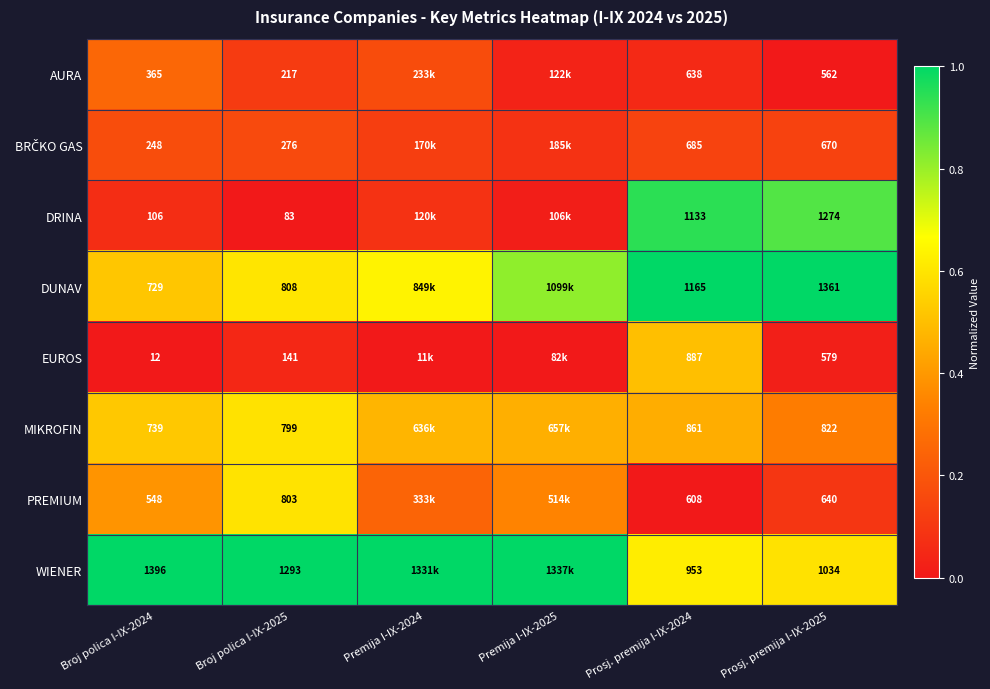

Rank the series at Premija I-IX-2025 from highest to lowest value.

WIENER, DUNAV, MIKROFIN, PREMIUM, BRČKO GAS, AURA, DRINA, EUROS